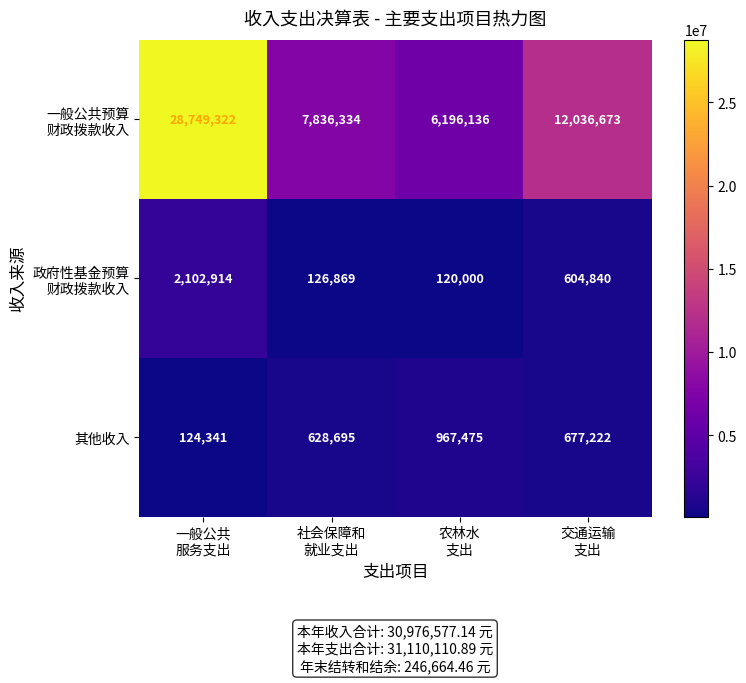

What is the minimum value shown in the chart?

120000